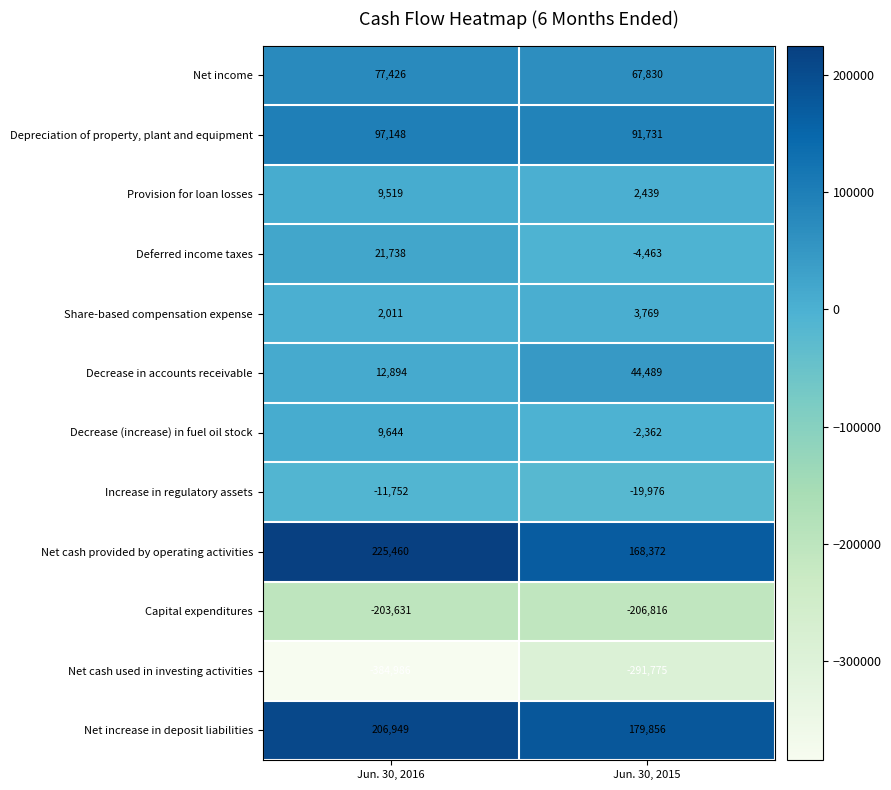

Which series has the largest total across all categories?

Net cash provided by operating activities